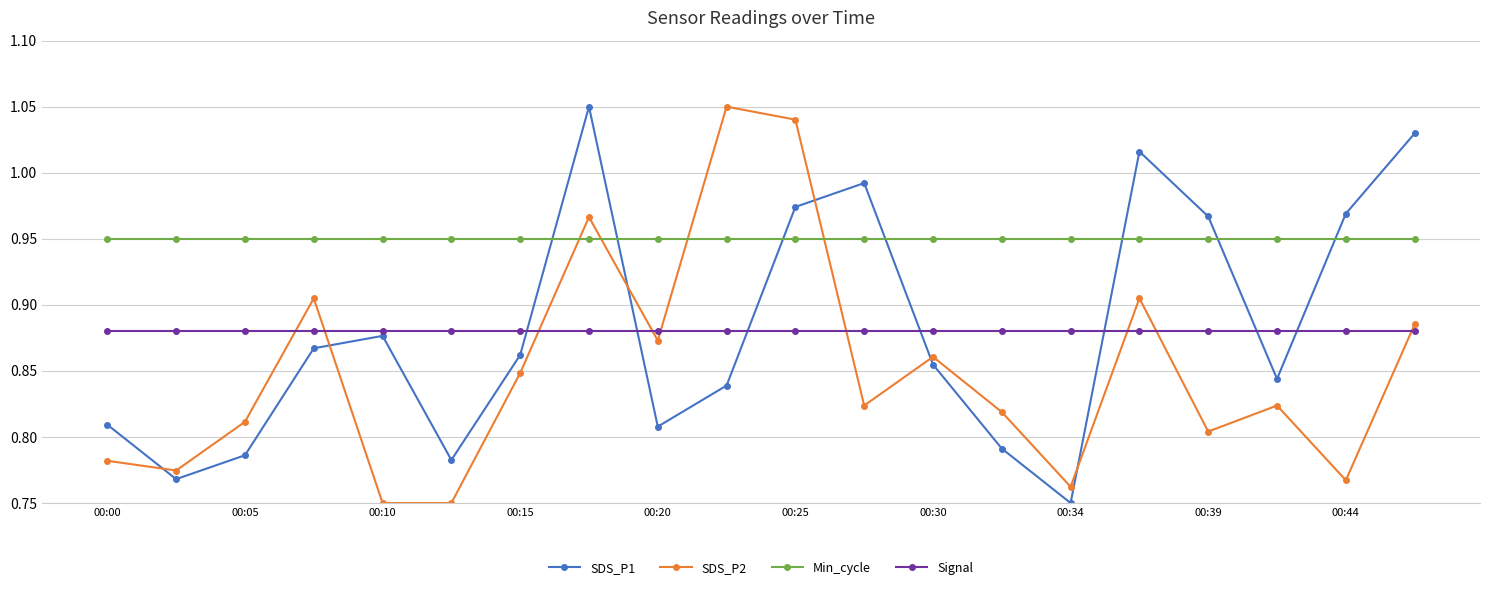

How many series are shown in this chart?

4